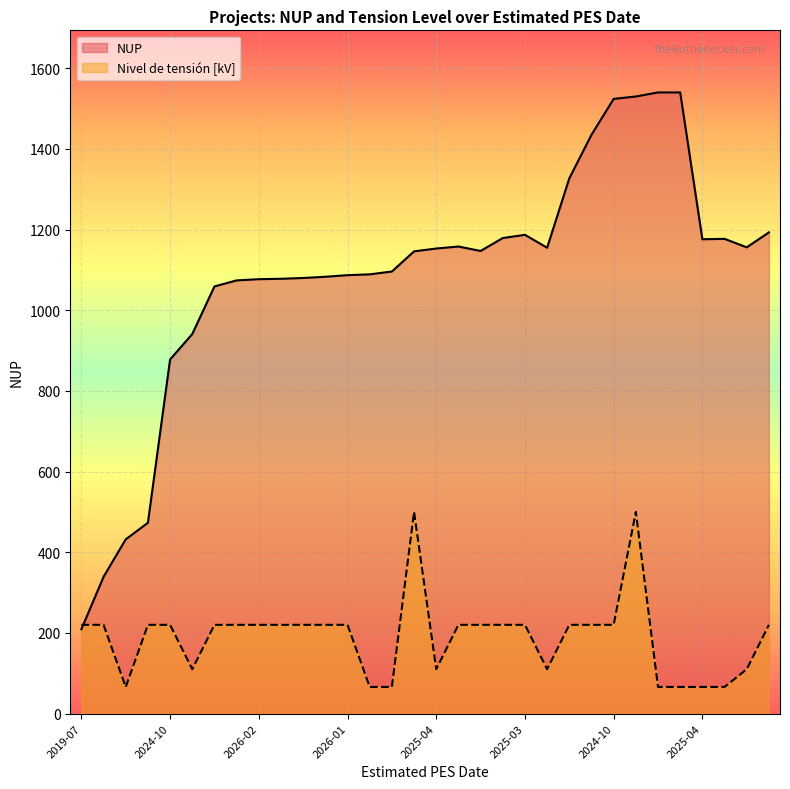

List the series in order of their peak value, lowest first.

Nivel de tensión [kV], NUP